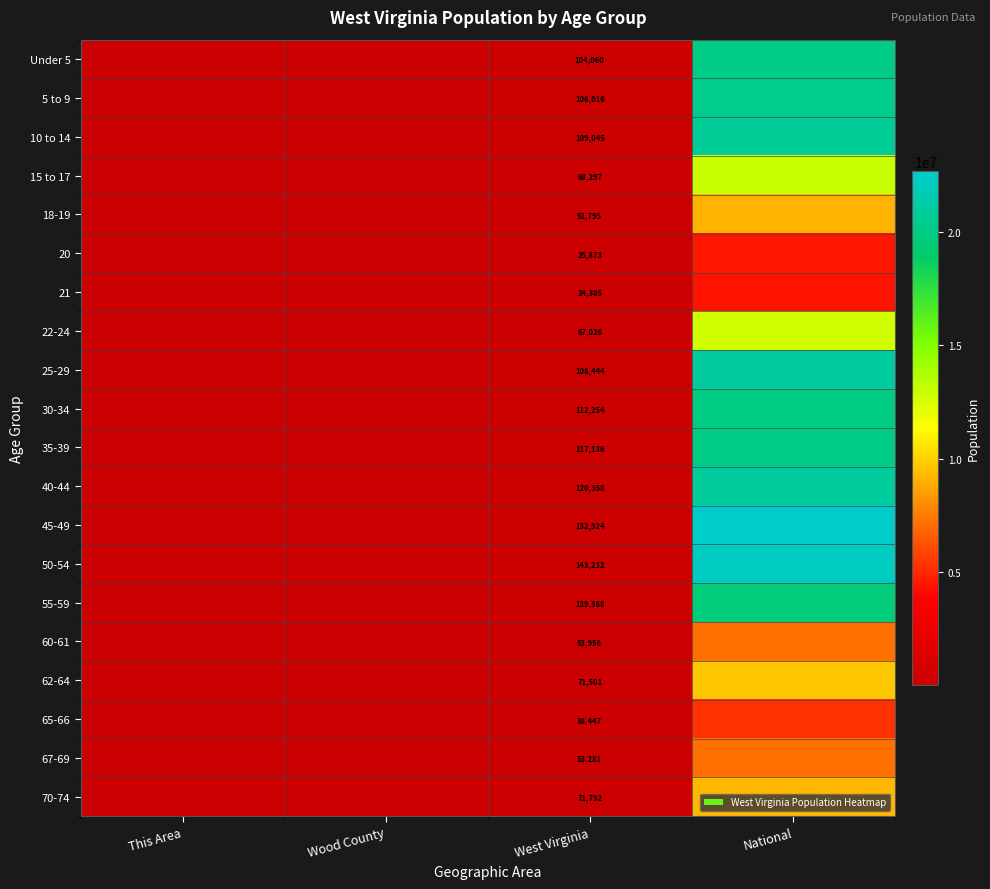

What is the spread (max minus min) of values at West Virginia?

118927